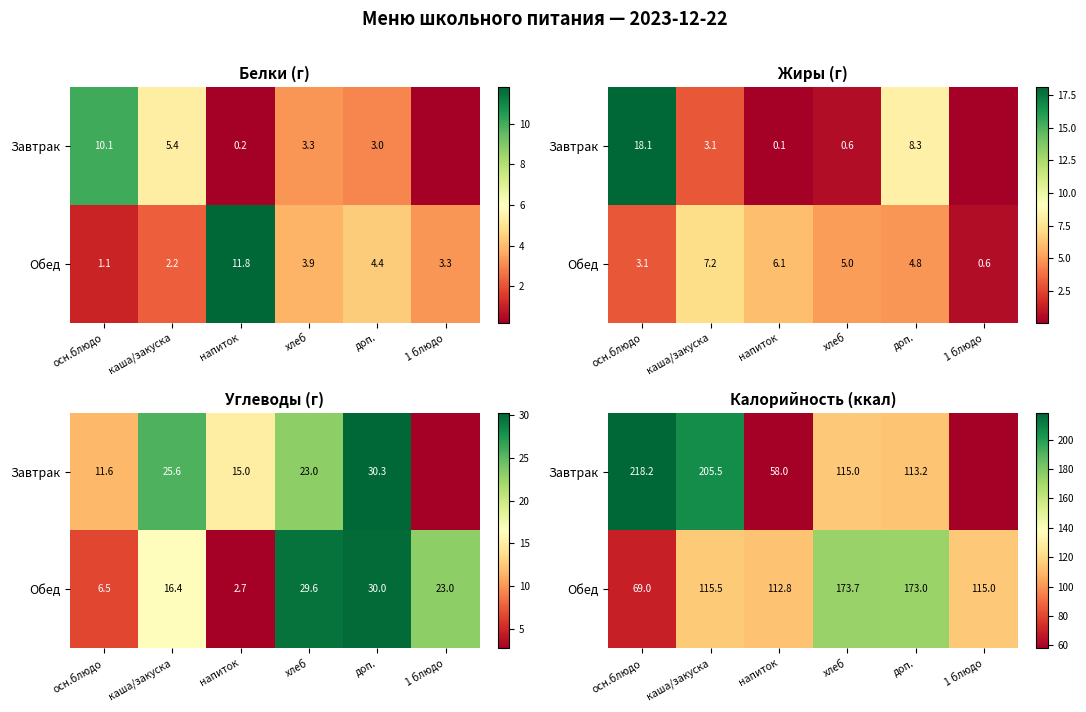

List the labels in order of Обед value, smallest first.

осн.блюдо, напиток, 1 блюдо, каша/закуска, доп., хлеб